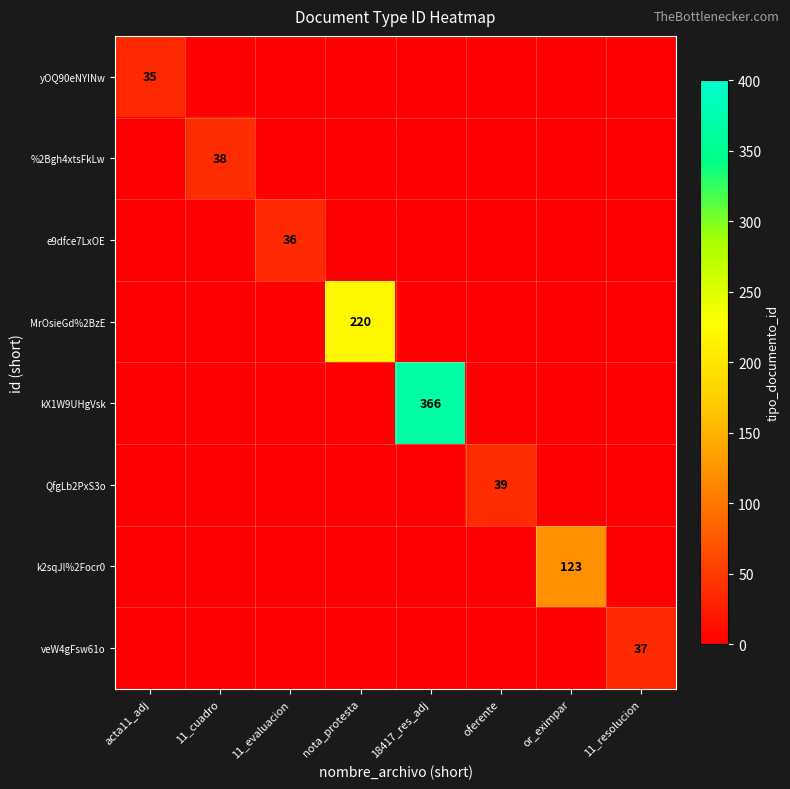

Is it true that kX1W9UHgVsk equals 366 at 18417_res_adj?

True